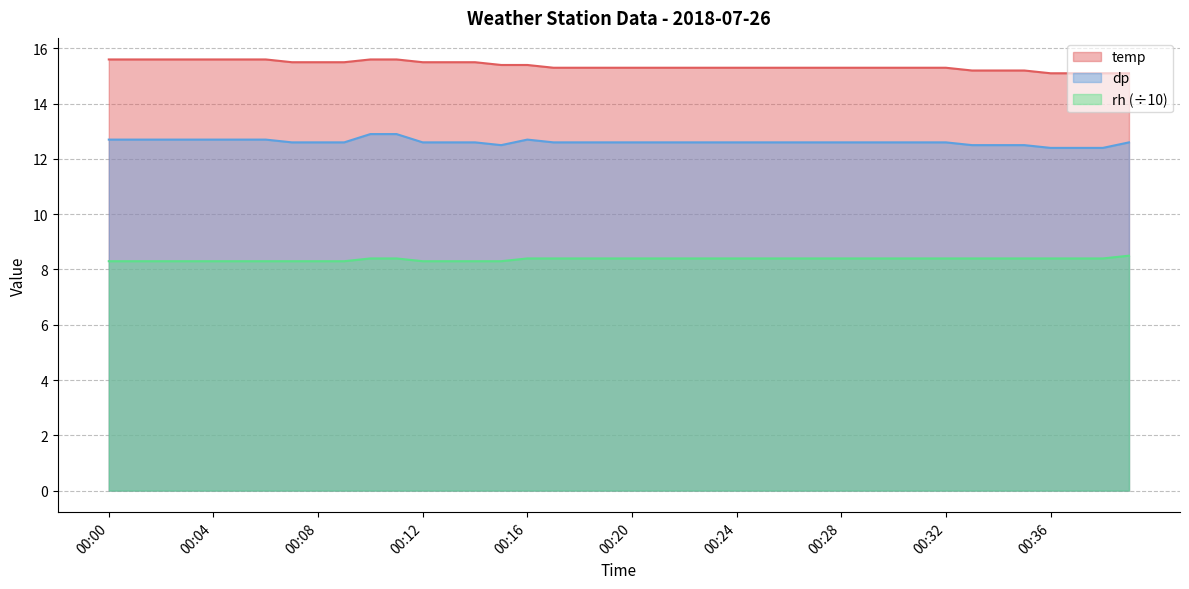

Reading right to left, list all the values displayed in this chart.

temp: 15.1	15.1	15.1	15.1	15.2	15.2	15.2	15.3	15.3	15.3	15.3	15.3	15.3	15.3	15.3	15.3	15.3	15.3	15.3	15.3	15.3	15.3	15.3	15.4	15.4	15.5	15.5	15.5	15.6	15.6	15.5	15.5	15.5	15.6	15.6	15.6	15.6	15.6	15.6	15.6
dp: 12.6	12.4	12.4	12.4	12.5	12.5	12.5	12.6	12.6	12.6	12.6	12.6	12.6	12.6	12.6	12.6	12.6	12.6	12.6	12.6	12.6	12.6	12.6	12.7	12.5	12.6	12.6	12.6	12.9	12.9	12.6	12.6	12.6	12.7	12.7	12.7	12.7	12.7	12.7	12.7
rh: 8.5	8.4	8.4	8.4	8.4	8.4	8.4	8.4	8.4	8.4	8.4	8.4	8.4	8.4	8.4	8.4	8.4	8.4	8.4	8.4	8.4	8.4	8.4	8.4	8.3	8.3	8.3	8.3	8.4	8.4	8.3	8.3	8.3	8.3	8.3	8.3	8.3	8.3	8.3	8.3